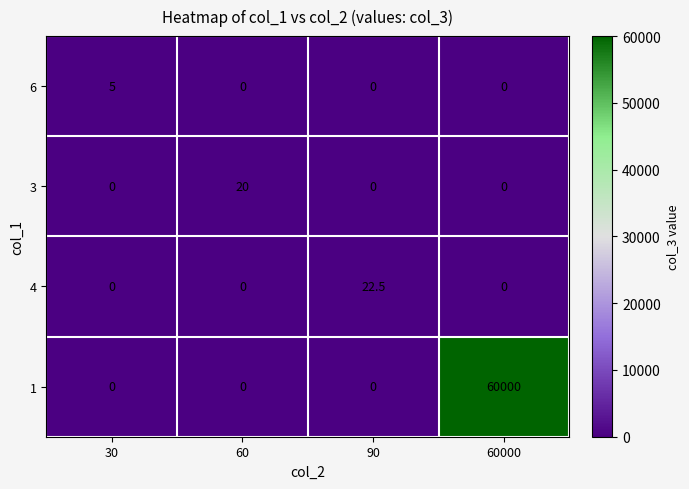

What is the difference between the maximum and second lowest values in the 3 series?

20.0